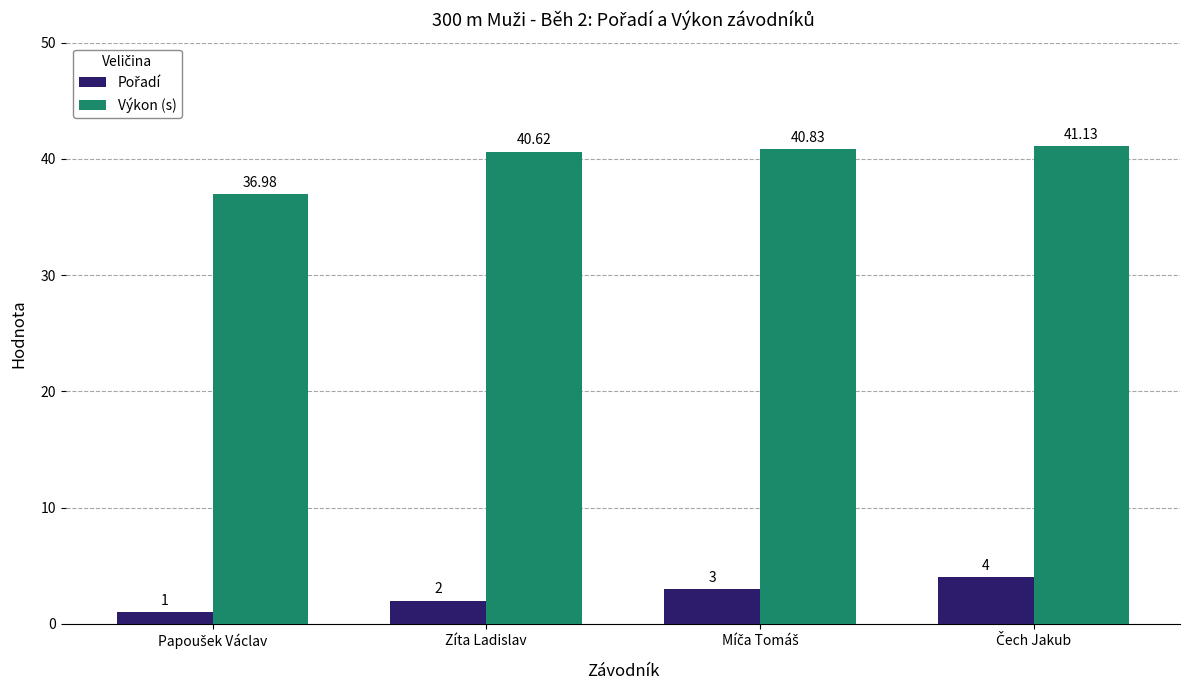

How many values in the Výkon (s) series exceed 40?

3